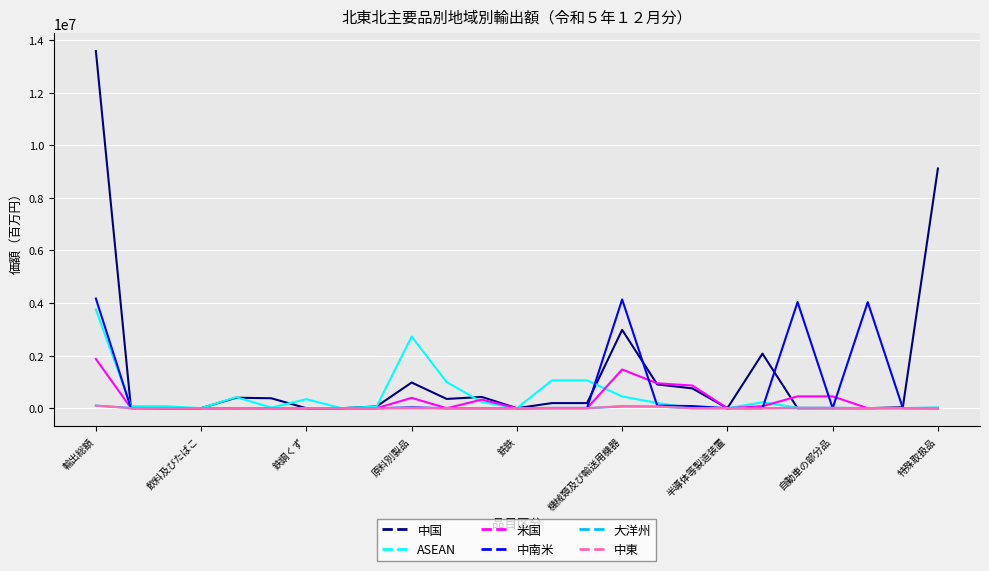

Which series has the largest total across all categories?

中国